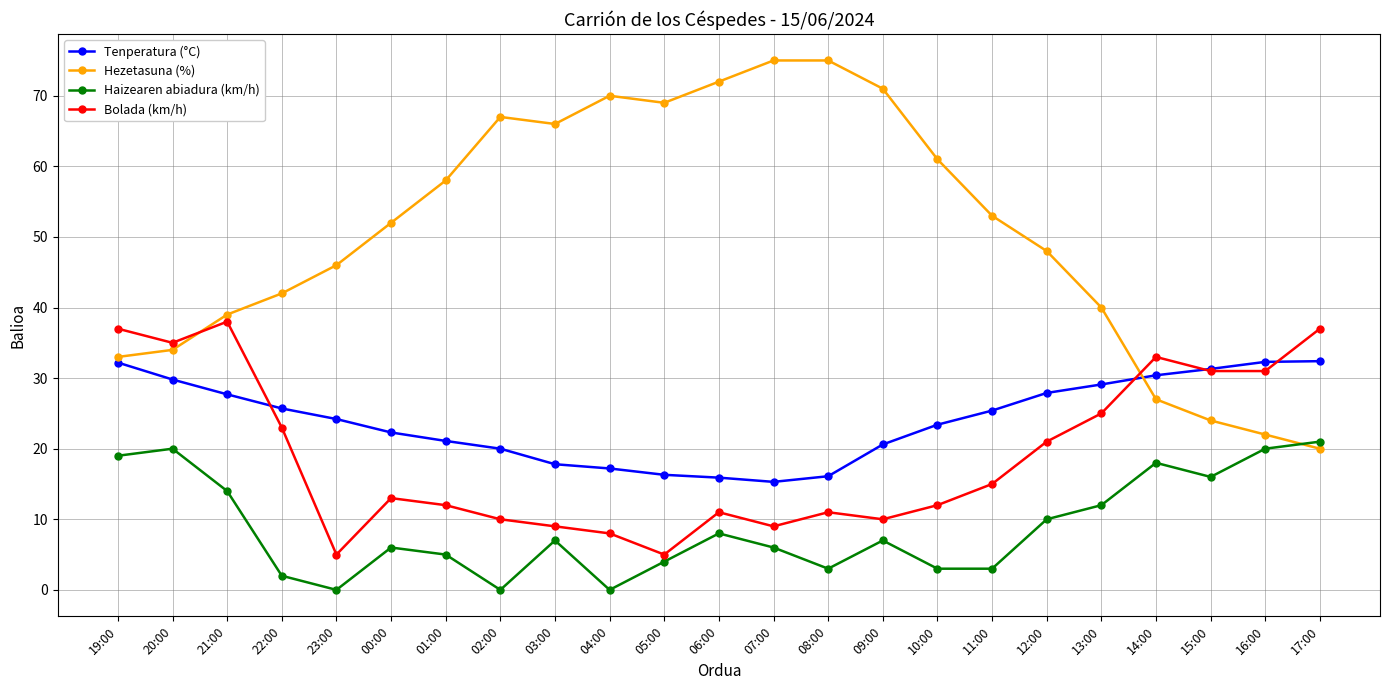

What is the maximum value shown in the chart?

75.0